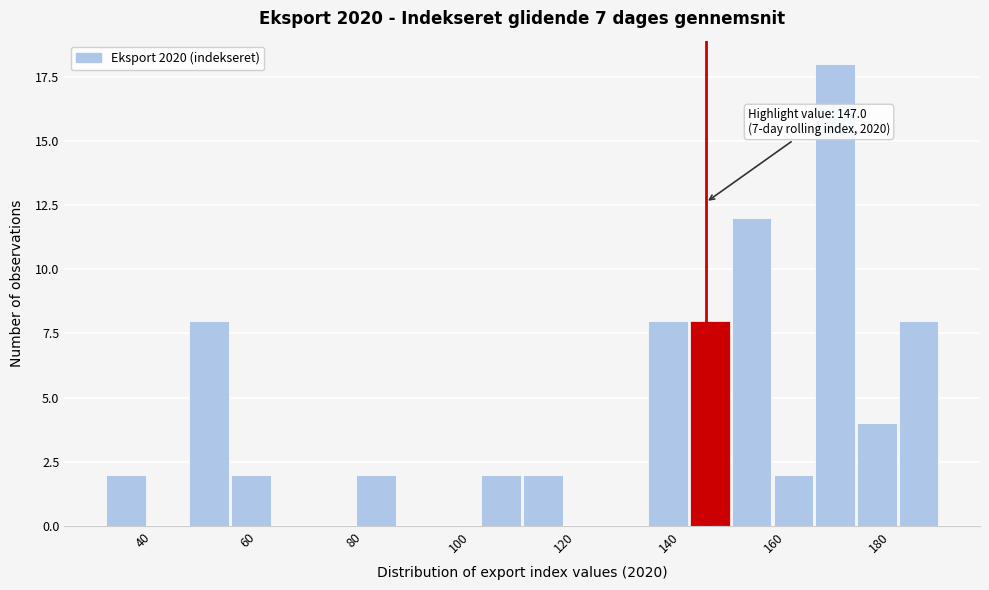

Read against the x-axis, roughly where is the centre of the tallest bar?

172